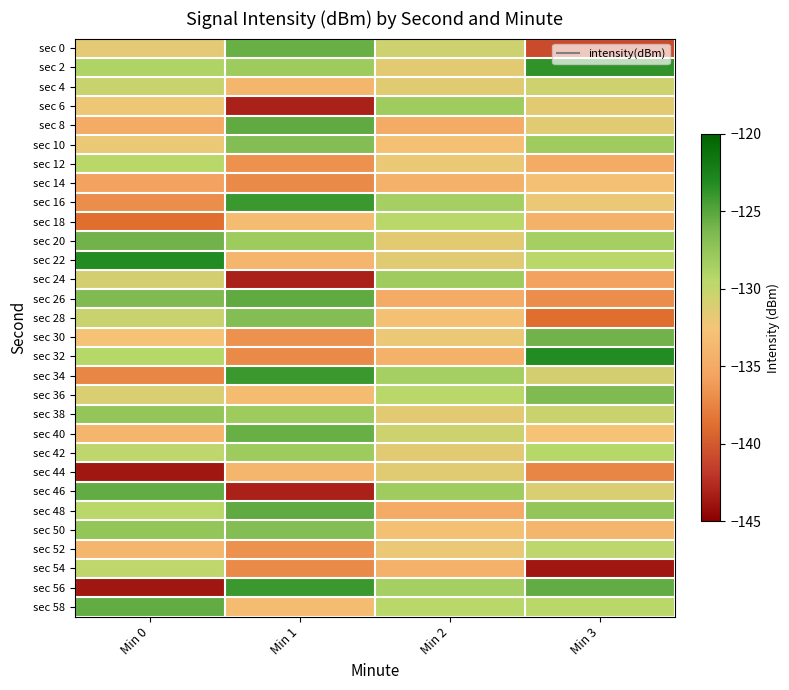

Reading right to left, what are all the values shown in this chart?

sec 0: Min 3=-140.9	Min 2=-130.4	Min 1=-125.6	Min 0=-131.7
sec 2: Min 3=-123.7	Min 2=-131.6	Min 1=-128.1	Min 0=-128.9
sec 4: Min 3=-130.4	Min 2=-131.5	Min 1=-133.9	Min 0=-130.2
sec 6: Min 3=-131.6	Min 2=-128.2	Min 1=-143.1	Min 0=-132.1
sec 8: Min 3=-131.5	Min 2=-134.9	Min 1=-125.3	Min 0=-134.9
sec 10: Min 3=-128.2	Min 2=-133.0	Min 1=-126.7	Min 0=-132.0
sec 12: Min 3=-134.9	Min 2=-132.0	Min 1=-136.8	Min 0=-129.6
sec 14: Min 3=-133.0	Min 2=-134.3	Min 1=-137.1	Min 0=-135.7
sec 16: Min 3=-132.0	Min 2=-128.4	Min 1=-124.0	Min 0=-136.9
sec 18: Min 3=-134.3	Min 2=-129.6	Min 1=-133.3	Min 0=-138.8
sec 20: Min 3=-128.4	Min 2=-131.6	Min 1=-128.1	Min 0=-125.9
sec 22: Min 3=-129.6	Min 2=-131.5	Min 1=-133.9	Min 0=-123.2
sec 24: Min 3=-135.7	Min 2=-128.2	Min 1=-143.1	Min 0=-130.8
sec 26: Min 3=-136.9	Min 2=-134.9	Min 1=-125.3	Min 0=-126.5
sec 28: Min 3=-138.8	Min 2=-133.0	Min 1=-126.7	Min 0=-130.3
sec 30: Min 3=-125.9	Min 2=-132.0	Min 1=-136.8	Min 0=-132.7
sec 32: Min 3=-123.2	Min 2=-134.3	Min 1=-137.1	Min 0=-129.3
sec 34: Min 3=-130.8	Min 2=-128.4	Min 1=-124.0	Min 0=-137.3
sec 36: Min 3=-126.5	Min 2=-129.6	Min 1=-133.3	Min 0=-131.1
sec 38: Min 3=-130.3	Min 2=-131.6	Min 1=-128.1	Min 0=-127.5
sec 40: Min 3=-132.7	Min 2=-130.4	Min 1=-125.6	Min 0=-134.0
sec 42: Min 3=-129.3	Min 2=-131.6	Min 1=-128.1	Min 0=-129.8
sec 44: Min 3=-137.3	Min 2=-131.5	Min 1=-133.9	Min 0=-143.7
sec 46: Min 3=-131.1	Min 2=-128.2	Min 1=-143.1	Min 0=-125.4
sec 48: Min 3=-127.5	Min 2=-134.9	Min 1=-125.3	Min 0=-129.6
sec 50: Min 3=-134.0	Min 2=-133.0	Min 1=-126.7	Min 0=-127.5
sec 52: Min 3=-129.8	Min 2=-132.0	Min 1=-136.8	Min 0=-134.0
sec 54: Min 3=-143.7	Min 2=-134.3	Min 1=-137.1	Min 0=-129.8
sec 56: Min 3=-125.4	Min 2=-128.4	Min 1=-124.0	Min 0=-143.7
sec 58: Min 3=-129.6	Min 2=-129.6	Min 1=-133.3	Min 0=-125.4